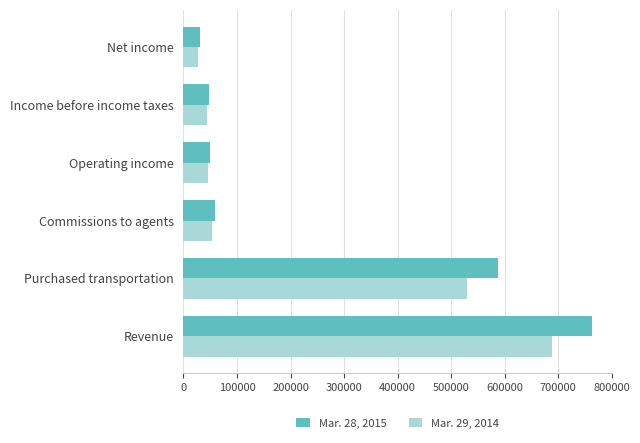

The Mar. 28, 2015 series shows 48264 at Income before income taxes. True or false?

True